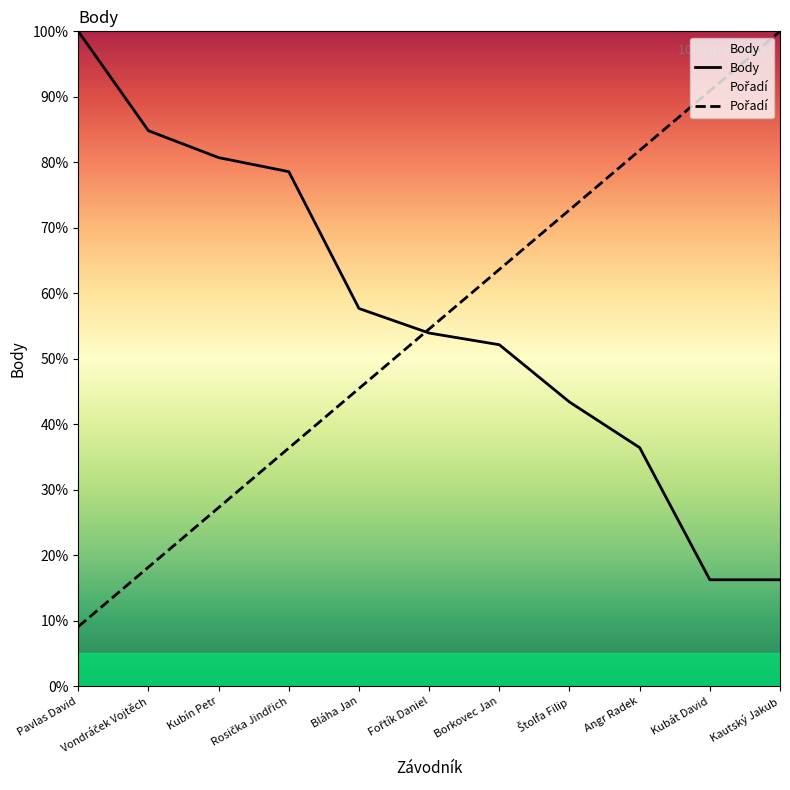

List the series in order of their overall mean, lowest first.

Pořadí, Body